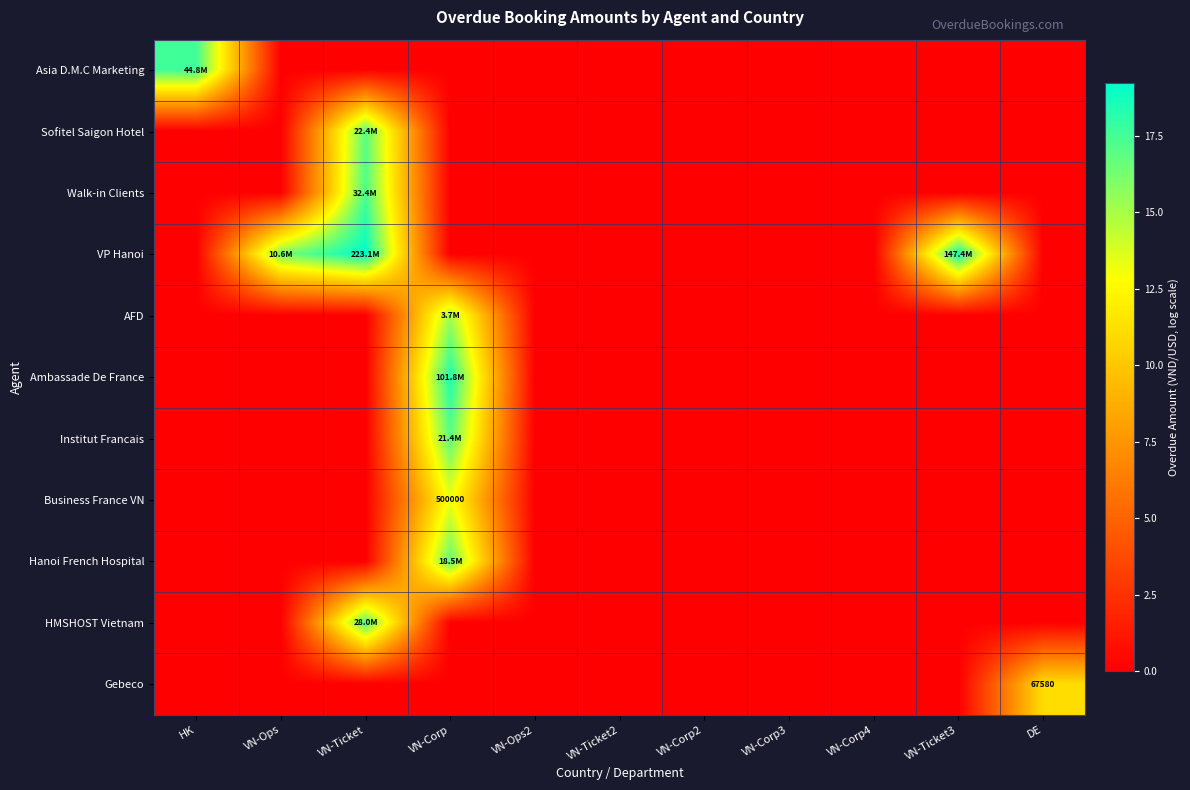

How many values in the AFD series exceed 0?

1